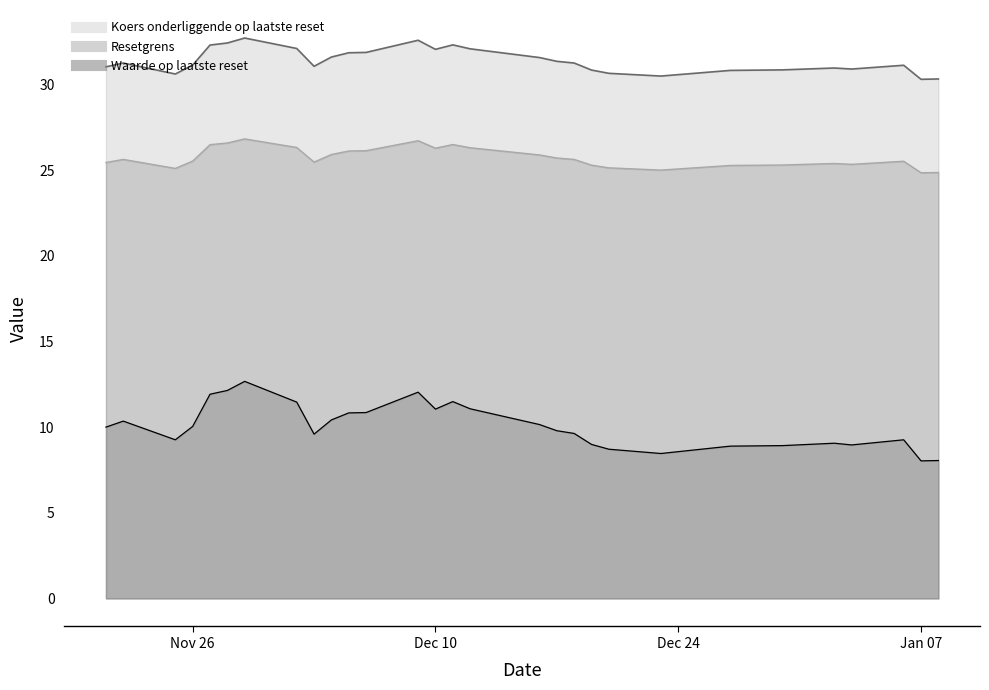

What is the label of the 5th point from the right?

2025-01-02